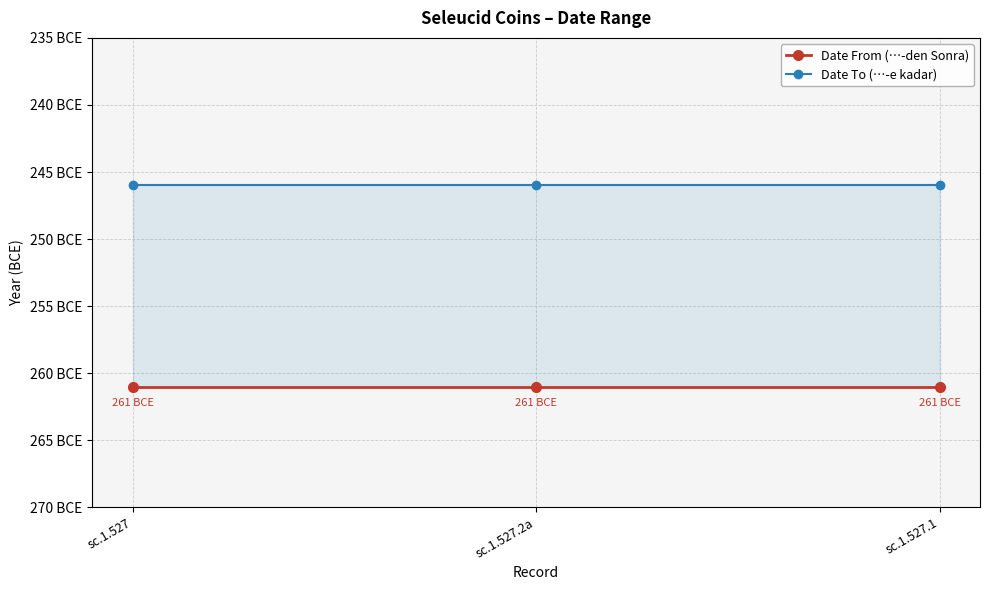

What is the lowest value of the Date To (…-e kadar) series?

-246